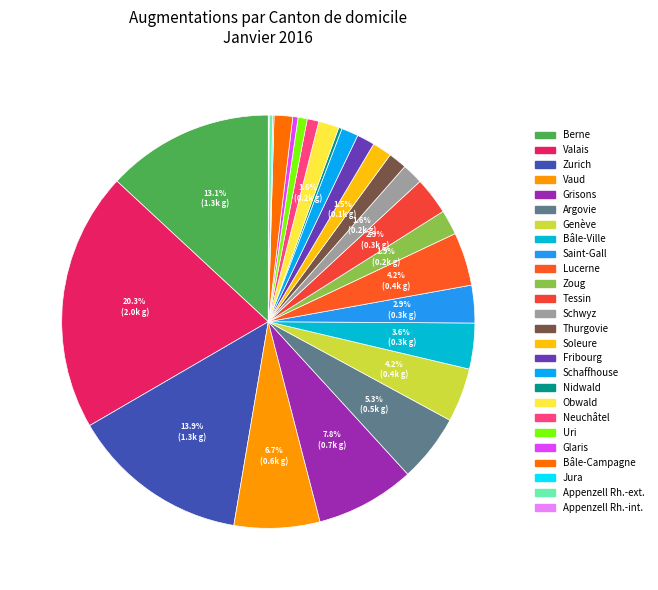

What is the smallest slice in the pie chart?

Appenzell Rh.-int.